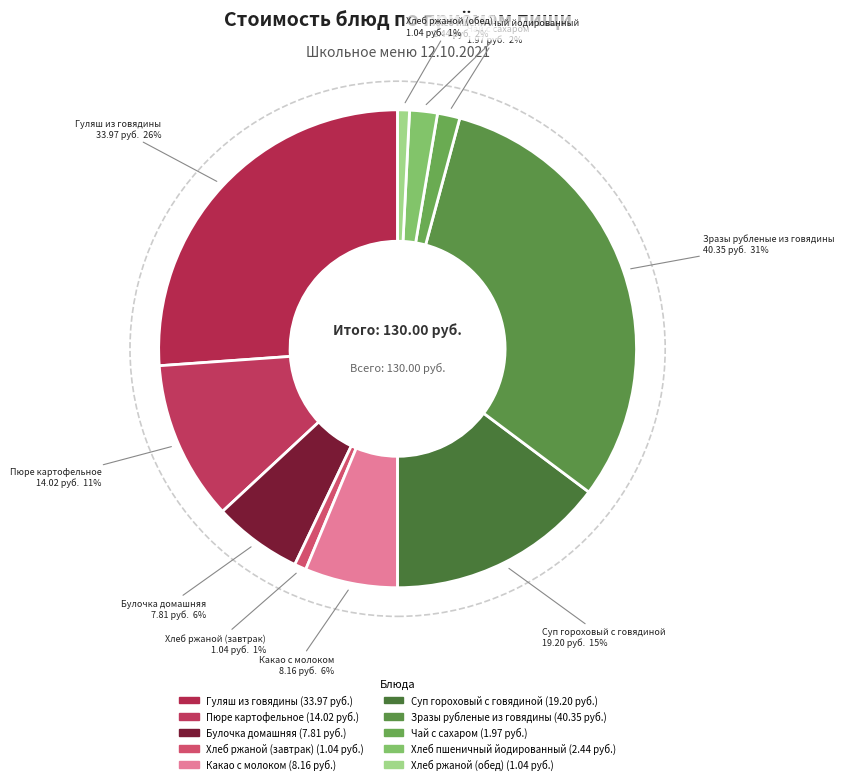

Do Хлеб пшеничный йодированный and Булочка домашняя together represent more than half of the pie?

No